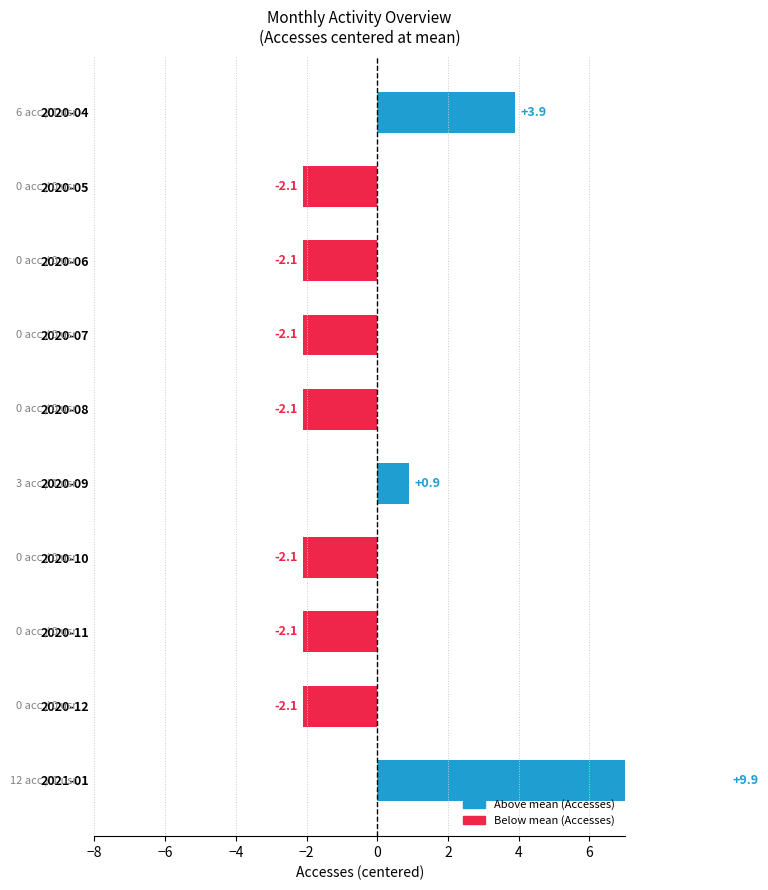

True or false: Accesses has a value of 0 at 2020-11.

True